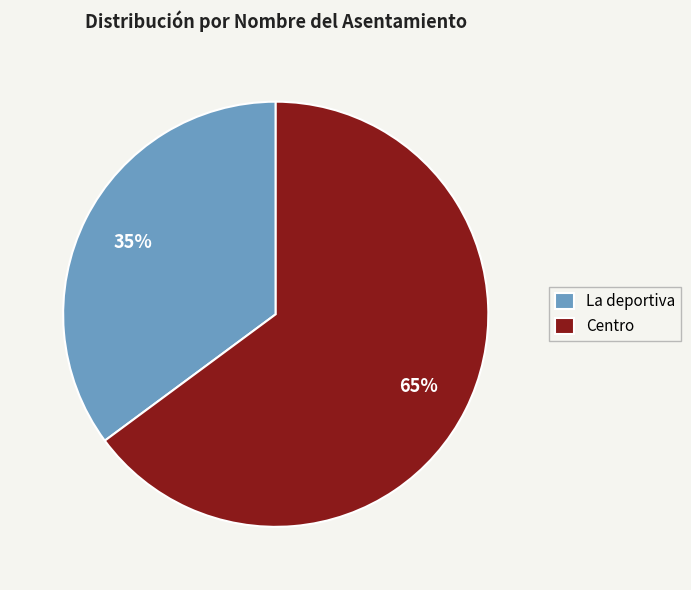

To the nearest percent, what is the difference between the Centro and La deportiva slice percentages?

30%